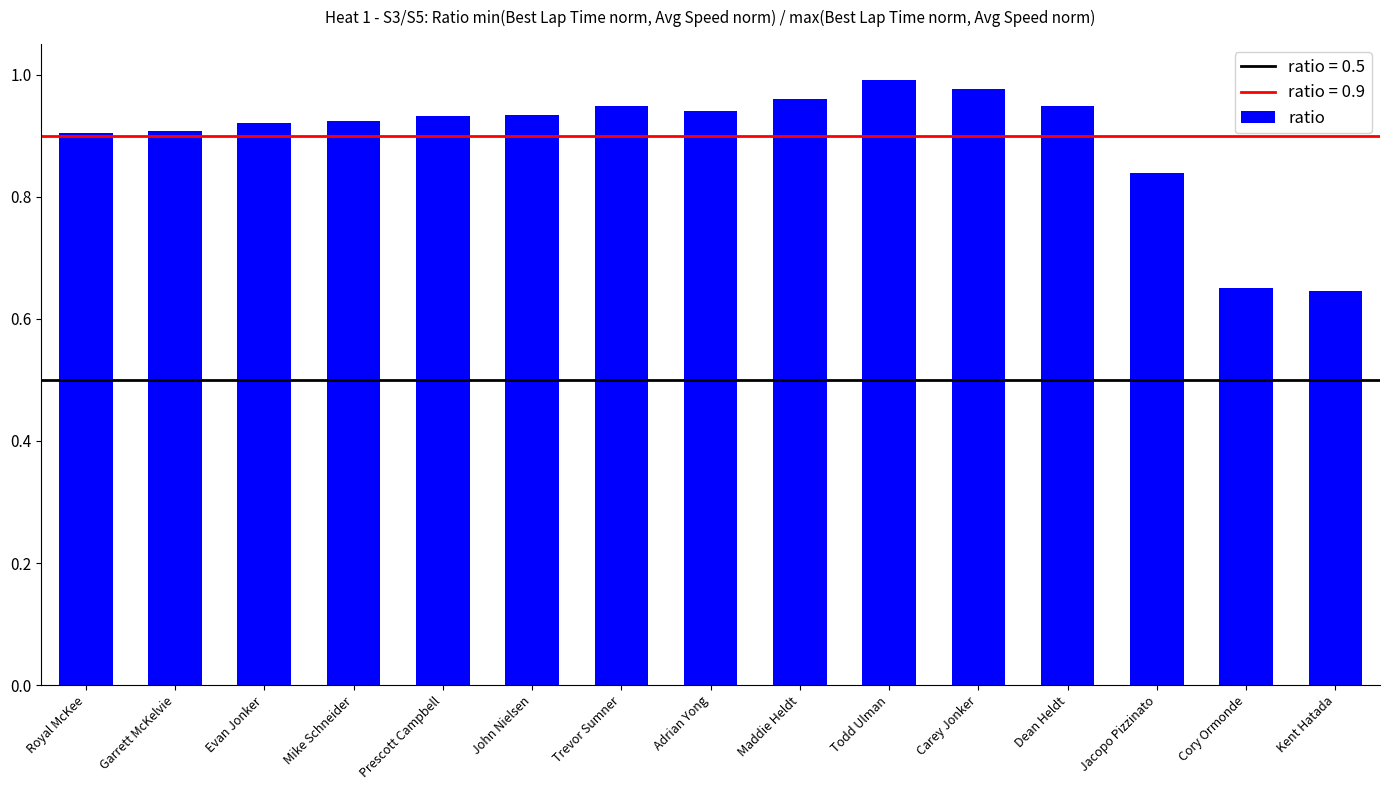

The value at Trevor Sumner is 0.9. True or false?

True